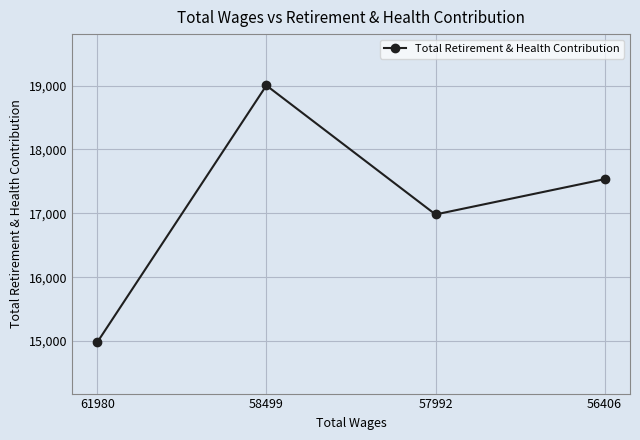

List the labels in order of value, largest first.

58499, 56406, 57992, 61980